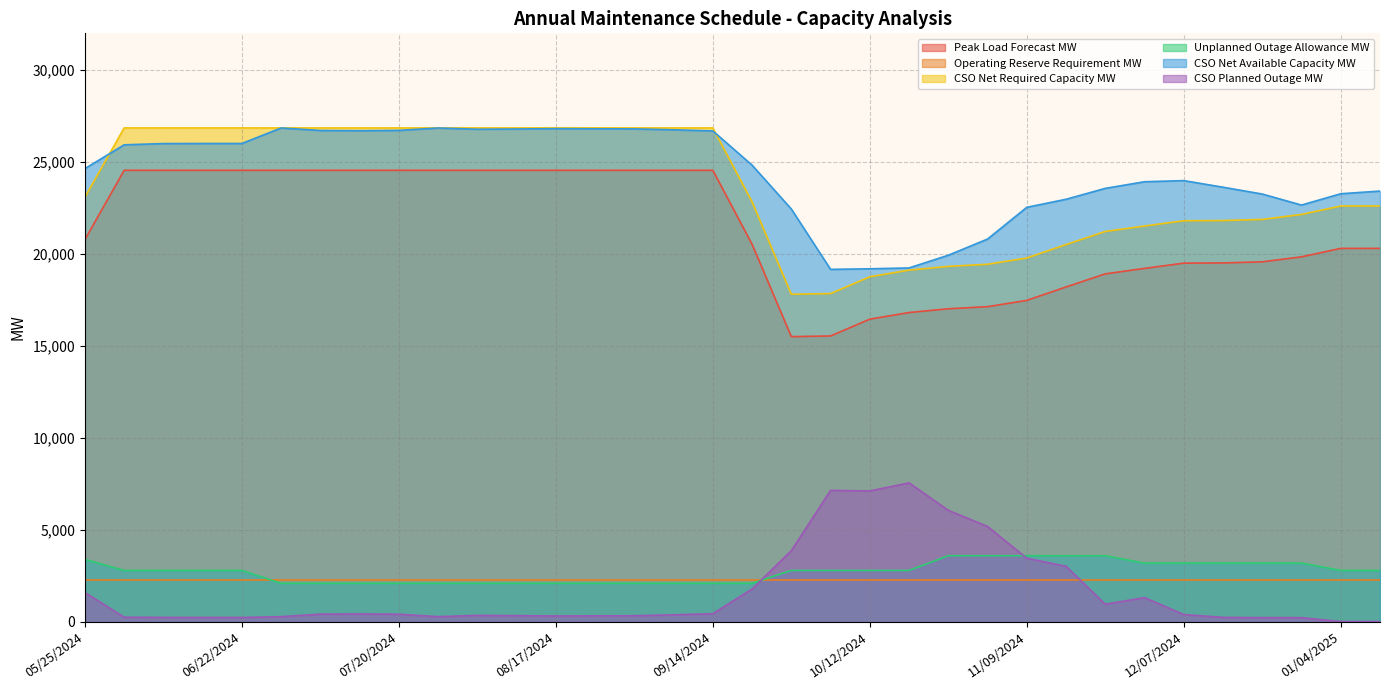

What value does the Unplanned Outage Allowance MW series have at 10/05/2024, to the nearest 100?

2800